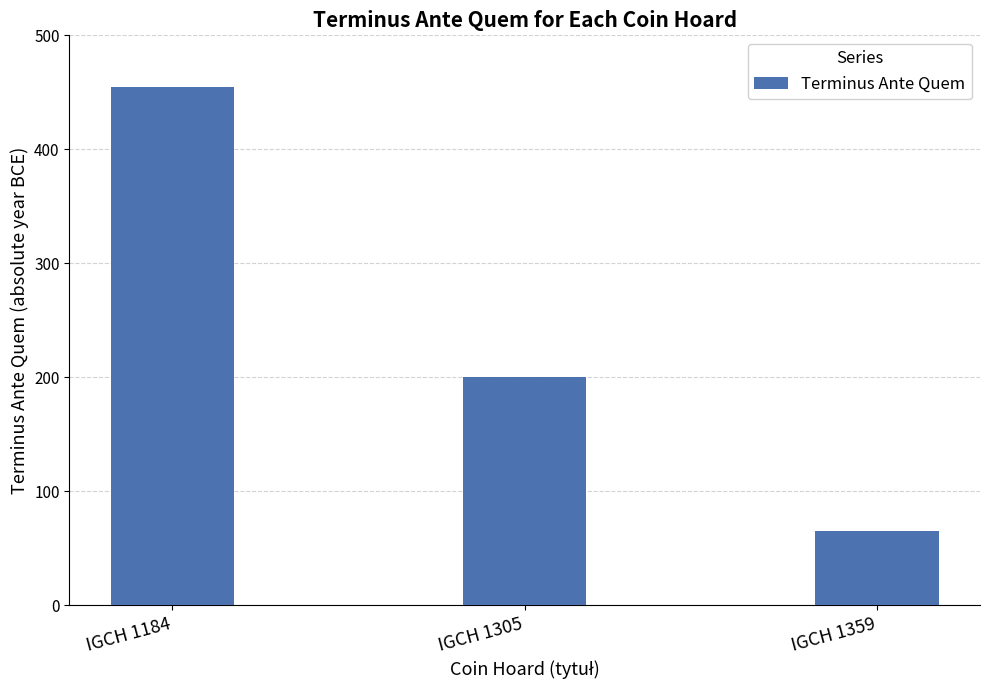

The chart shows a value of 455 at IGCH 1184. True or false?

True